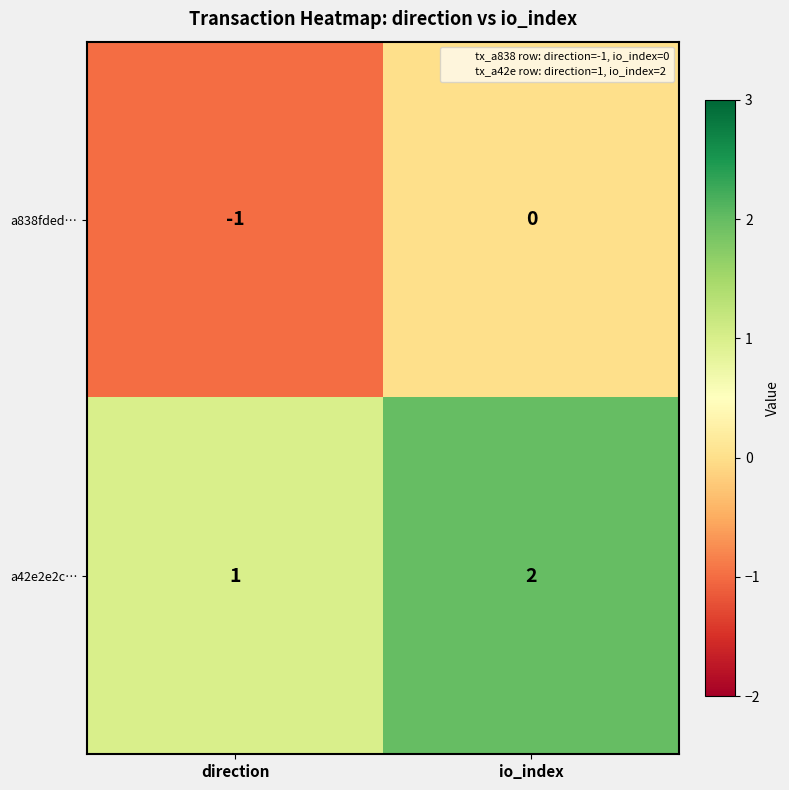

Is it true that a42e2e2c… equals 2 at io_index?

True